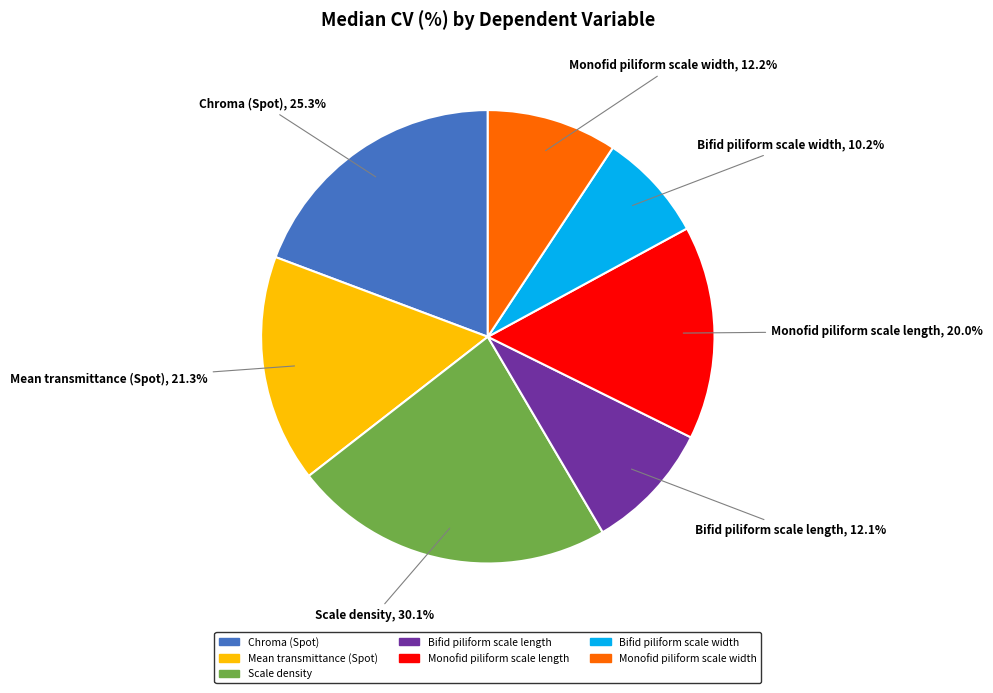

What is the largest slice in the pie chart?

Scale density